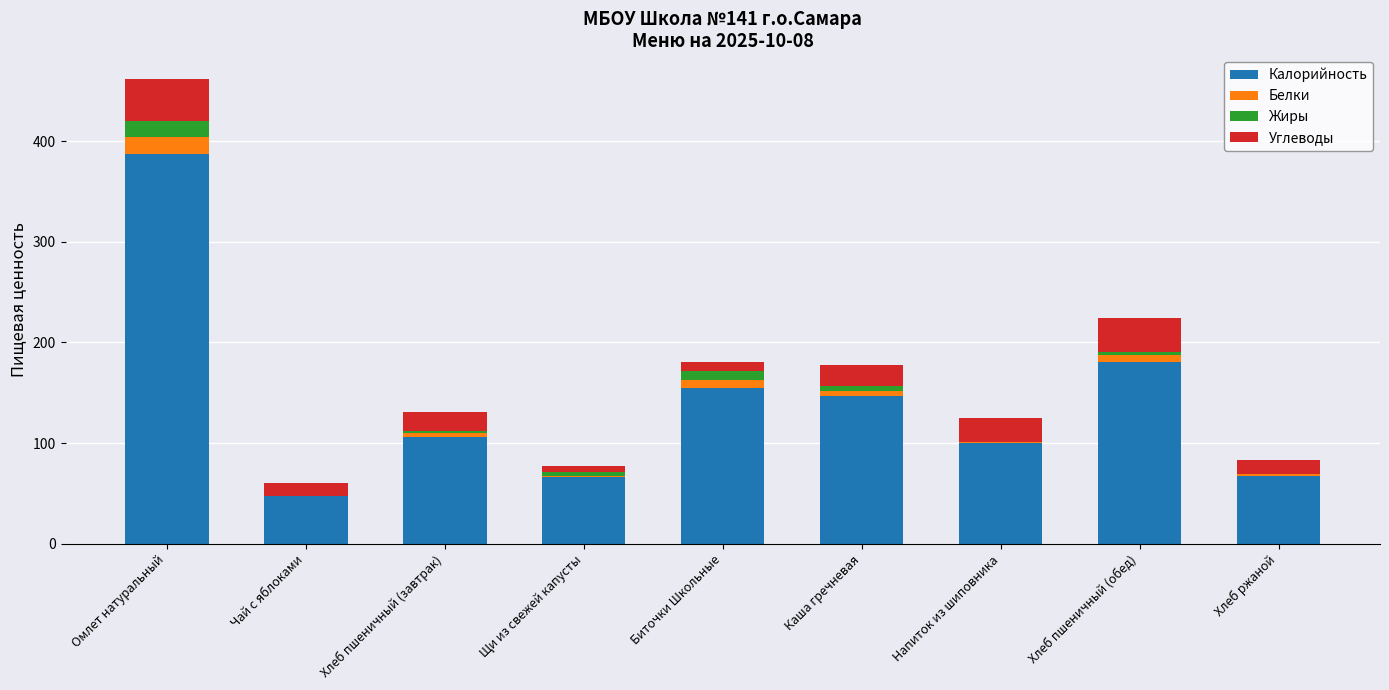

Which category has the highest value in the Калорийность series?

Омлет натуральный